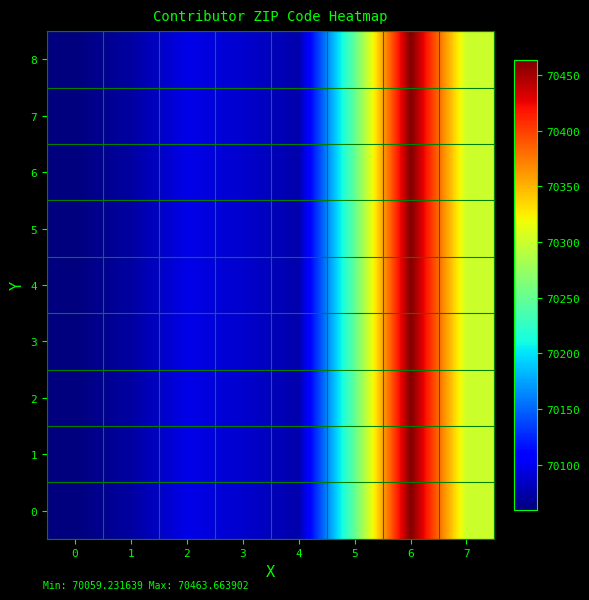

Rank the series at 0 from highest to lowest value.

0, 1, 2, 3, 4, 5, 6, 7, 8